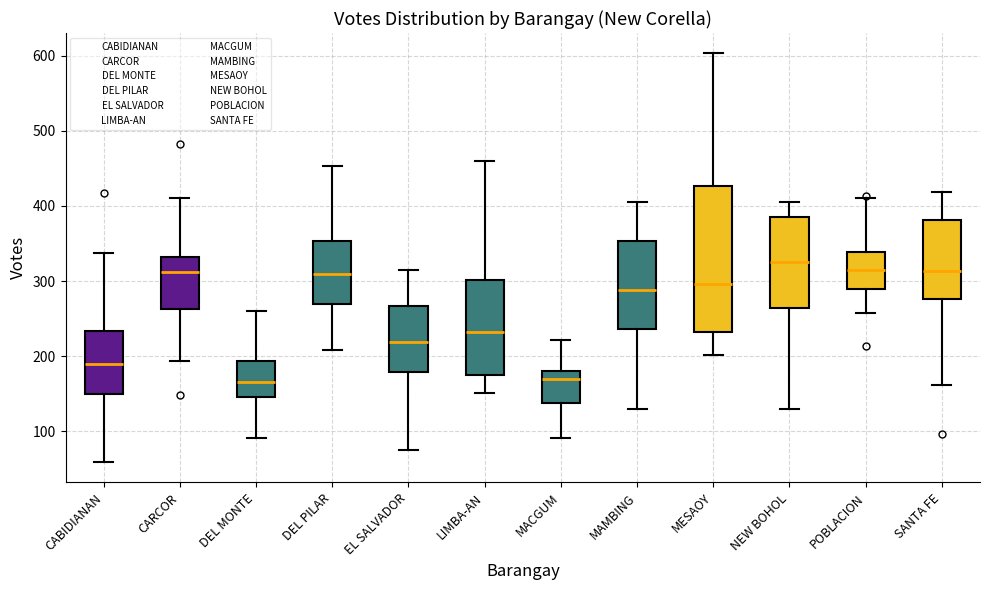

Reading left to right, transcribe this box plot: for each box, give where its median line is, the range the box spans, and where its two whiskers end, as read against the y-axis. The values are not printed on the chart, so give them approximately, as read against the axis.

CABIDIANAN: median 190, box 150 to 230, whiskers 60 to 340
CARCOR: median 310, box 260 to 330, whiskers 190 to 410
DEL MONTE: median 170, box 150 to 190, whiskers 90 to 260
DEL PILAR: median 310, box 270 to 350, whiskers 210 to 450
EL SALVADOR: median 220, box 180 to 270, whiskers 80 to 320
LIMBA-AN: median 230, box 180 to 300, whiskers 150 to 460
MACGUM: median 170, box 140 to 180, whiskers 90 to 220
MAMBING: median 290, box 240 to 350, whiskers 130 to 410
MESAOY: median 300, box 230 to 430, whiskers 200 to 600
NEW BOHOL: median 330, box 260 to 390, whiskers 130 to 410
POBLACION: median 320, box 290 to 340, whiskers 260 to 410
SANTA FE: median 310, box 280 to 380, whiskers 160 to 420